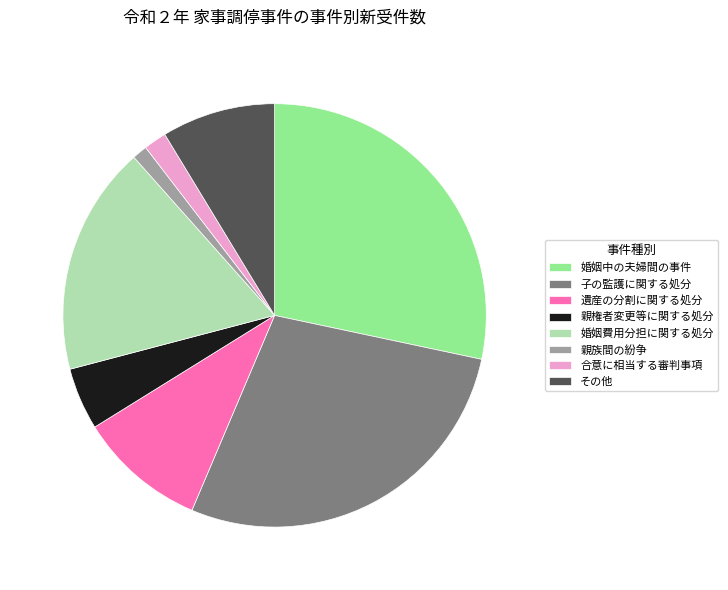

Is it true that 婚姻中の夫婦間の事件 is 38% of the pie?

False